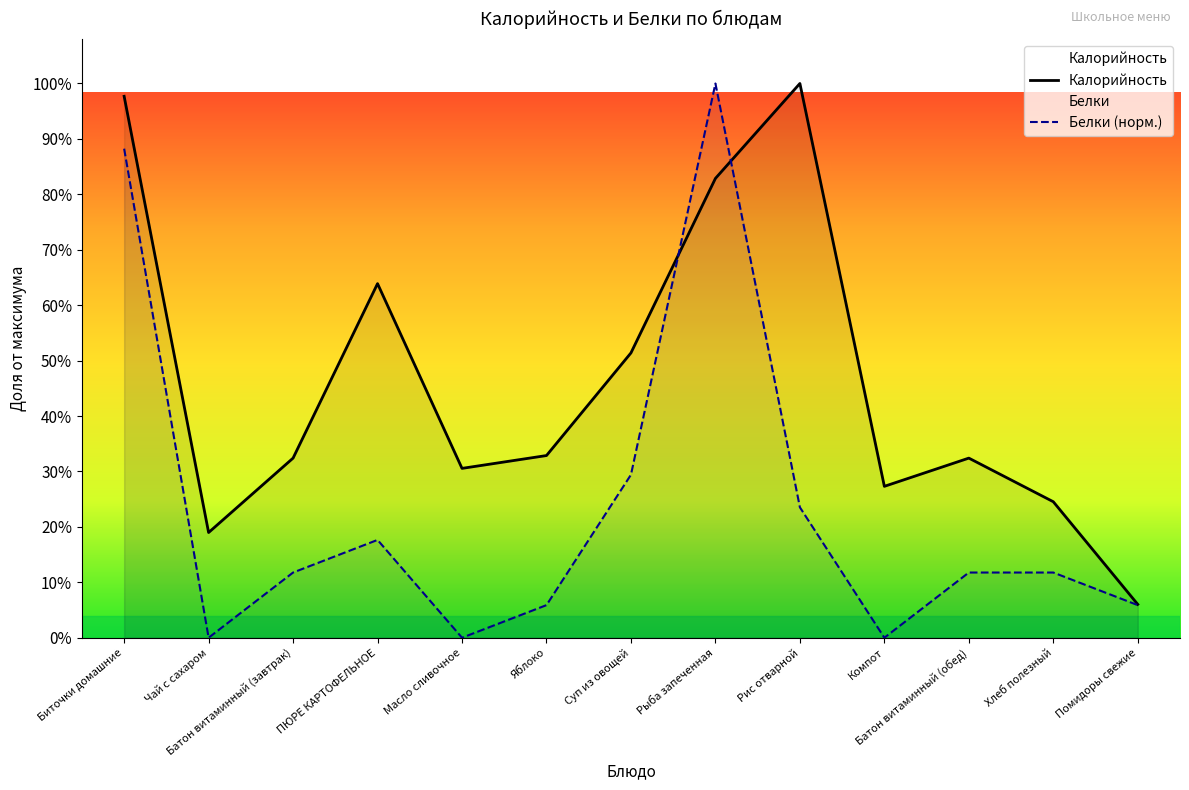

The value of Белки (норм.) at ПЮРЕ КАРТОФЕЛЬНОЕ is 44.1. True or false?

True